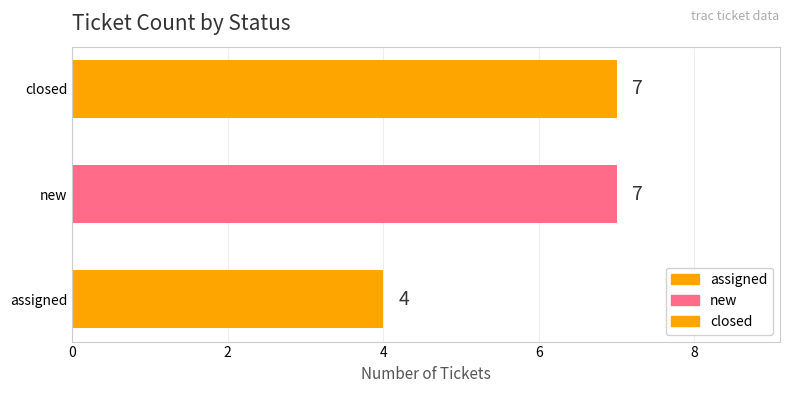

What is the sum of all values?

18